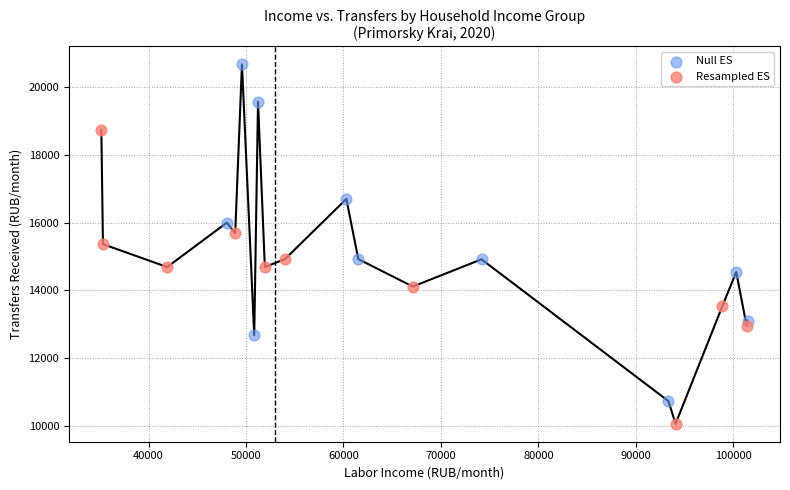

Which series contains the highest Y value?

Null ES